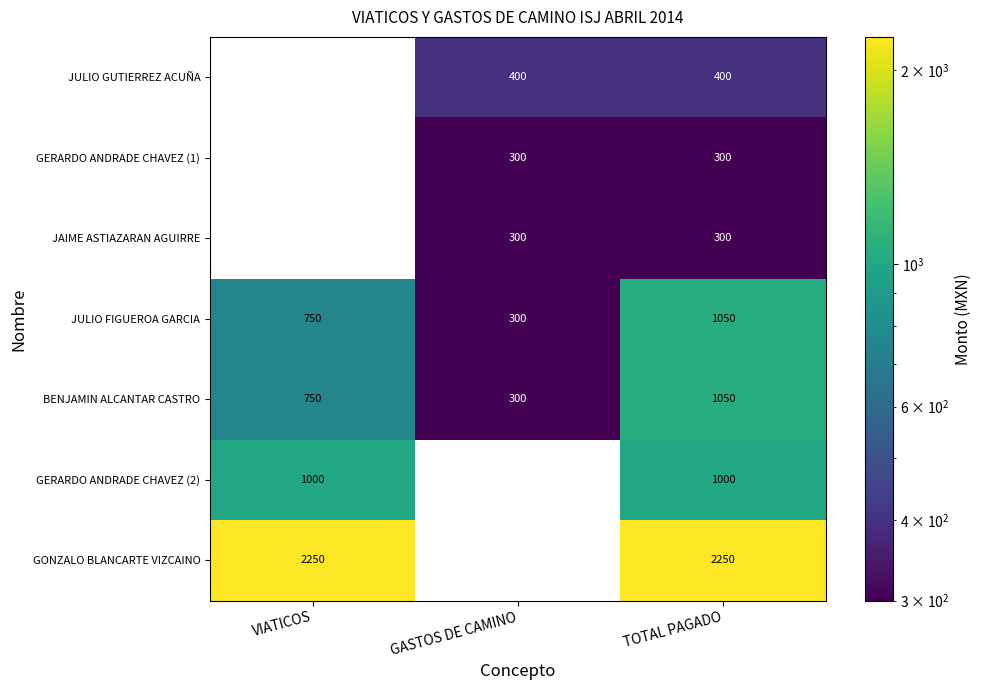

What is the sum of all JULIO FIGUEROA GARCIA values?

2100